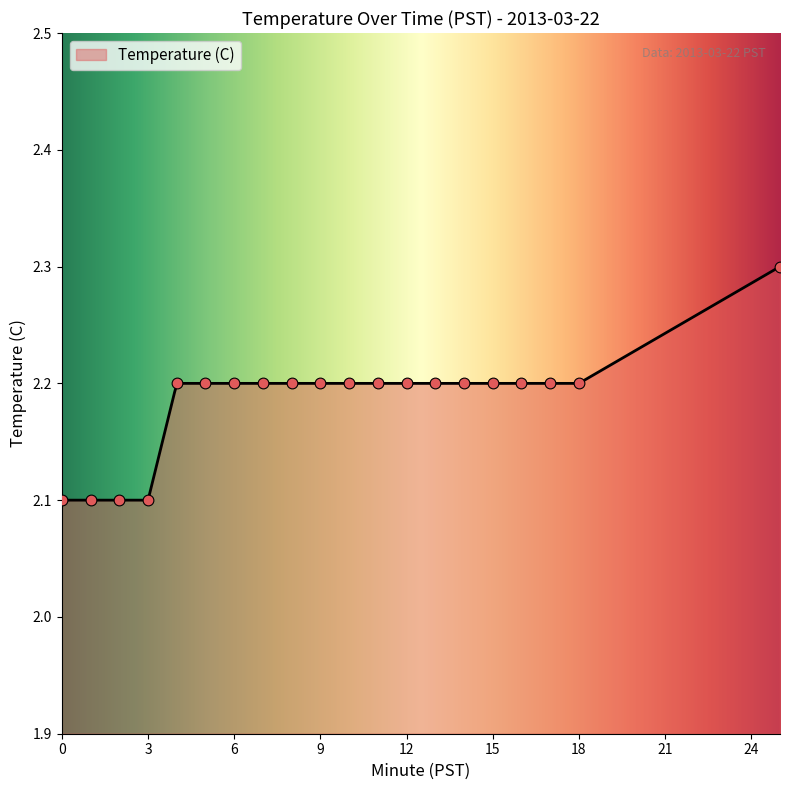

Approximately how many times larger is the value at 5 compared to 10?

1.0